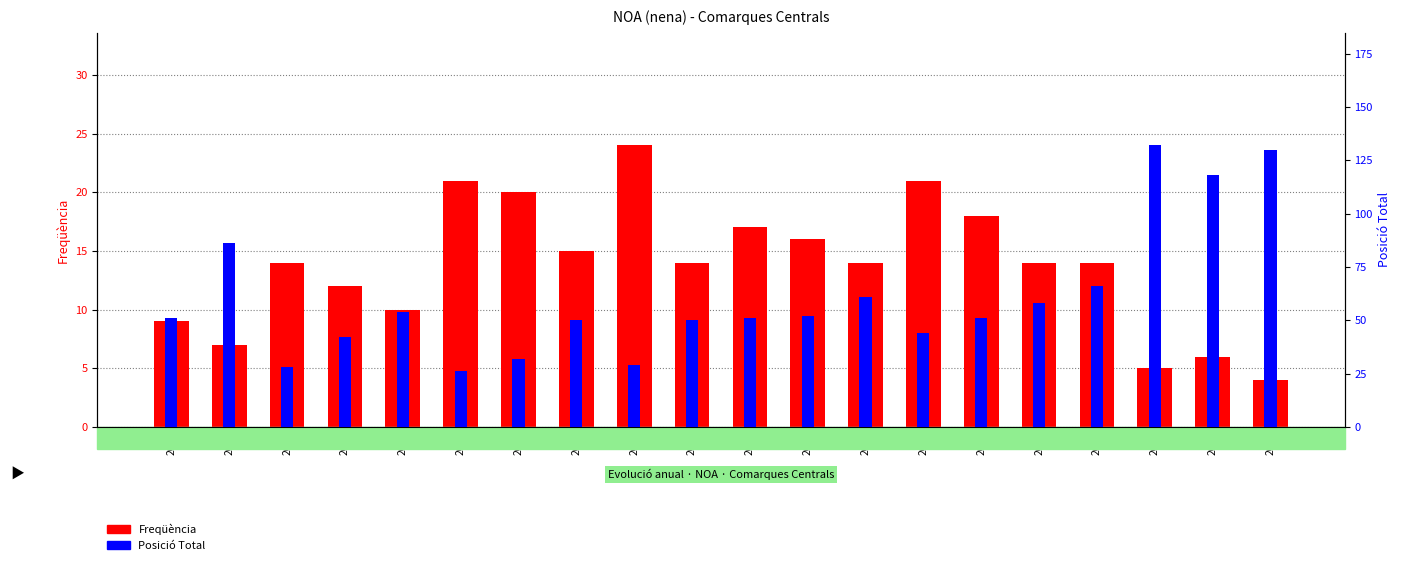

The Posició Total series shows 51 at 2012. True or false?

True